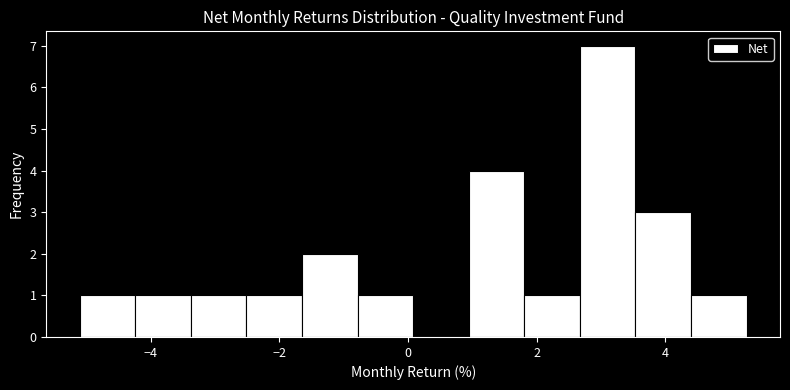

Which range on the x-axis has the tallest bar?

2.6 to 3.6